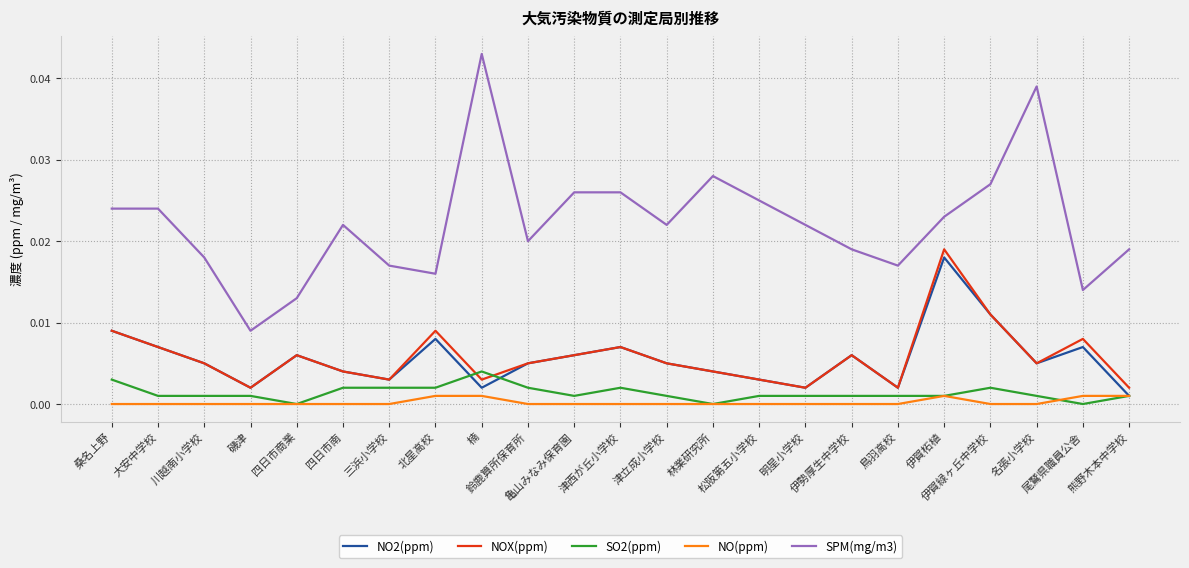

True or false: NOX(ppm) and SPM(mg/m3) intersect in this chart.

False